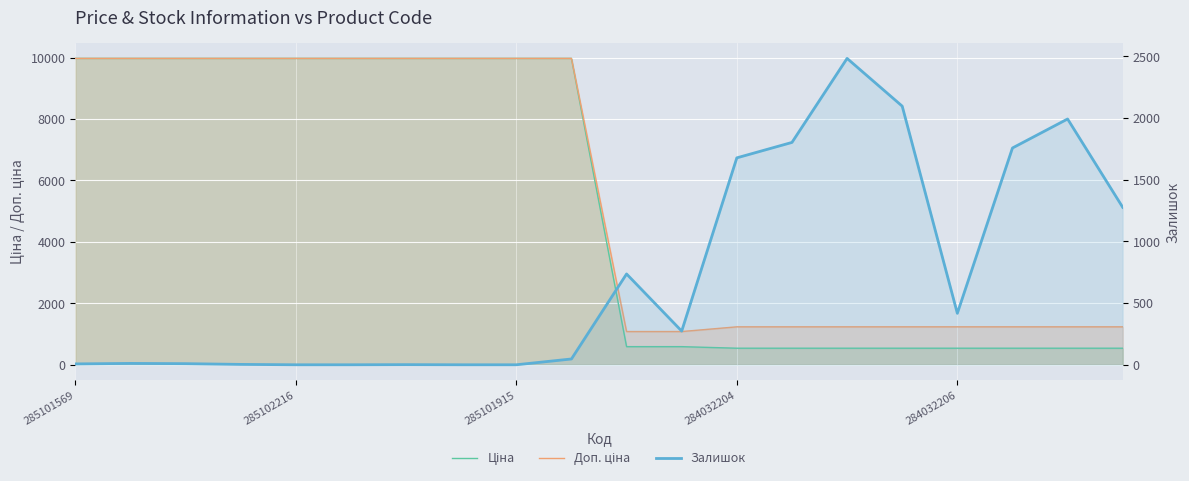

True or false: Доп. ціна and Ціна cross at least once.

False